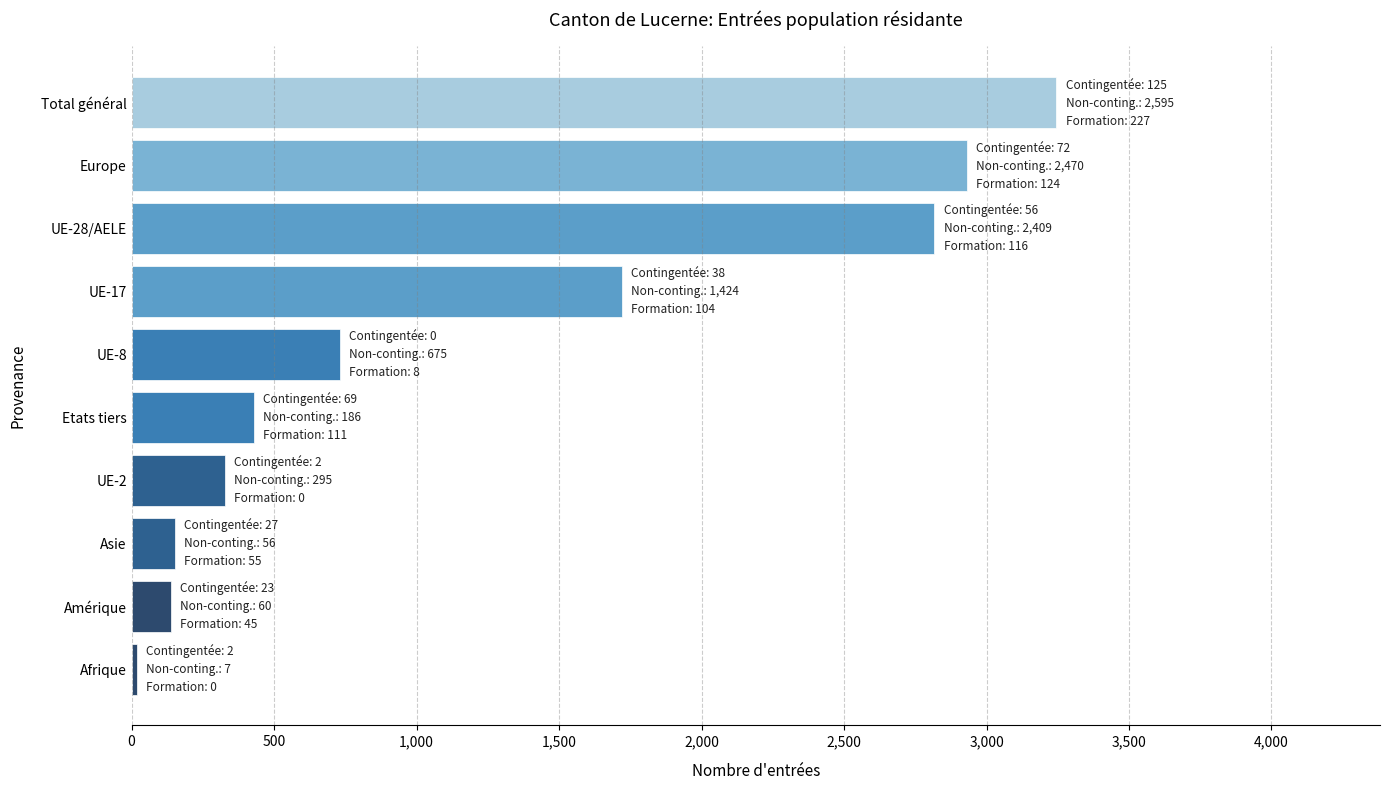

How many categories are shown in the chart?

10